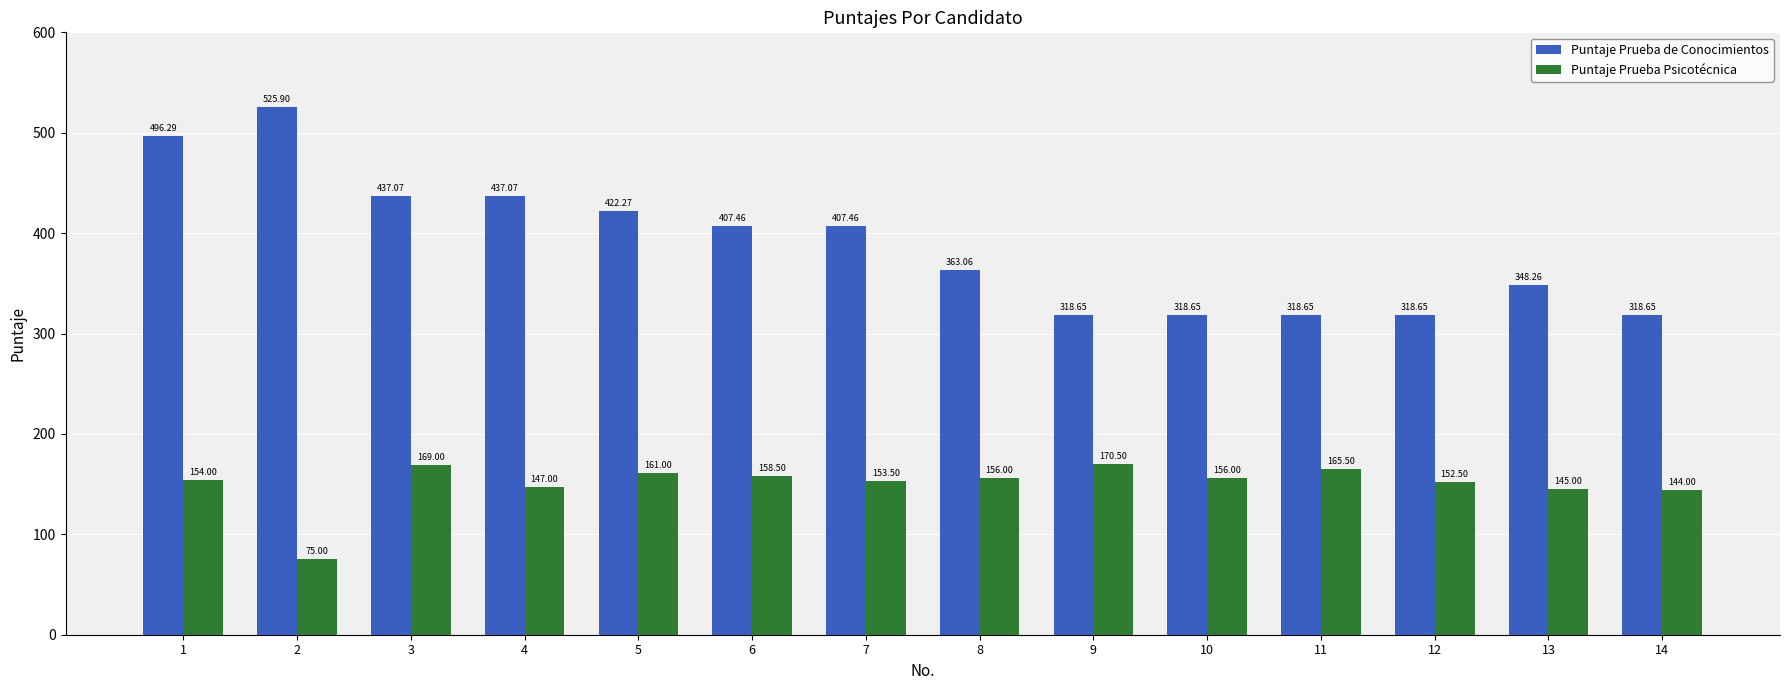

How many bars are there in each group?

2